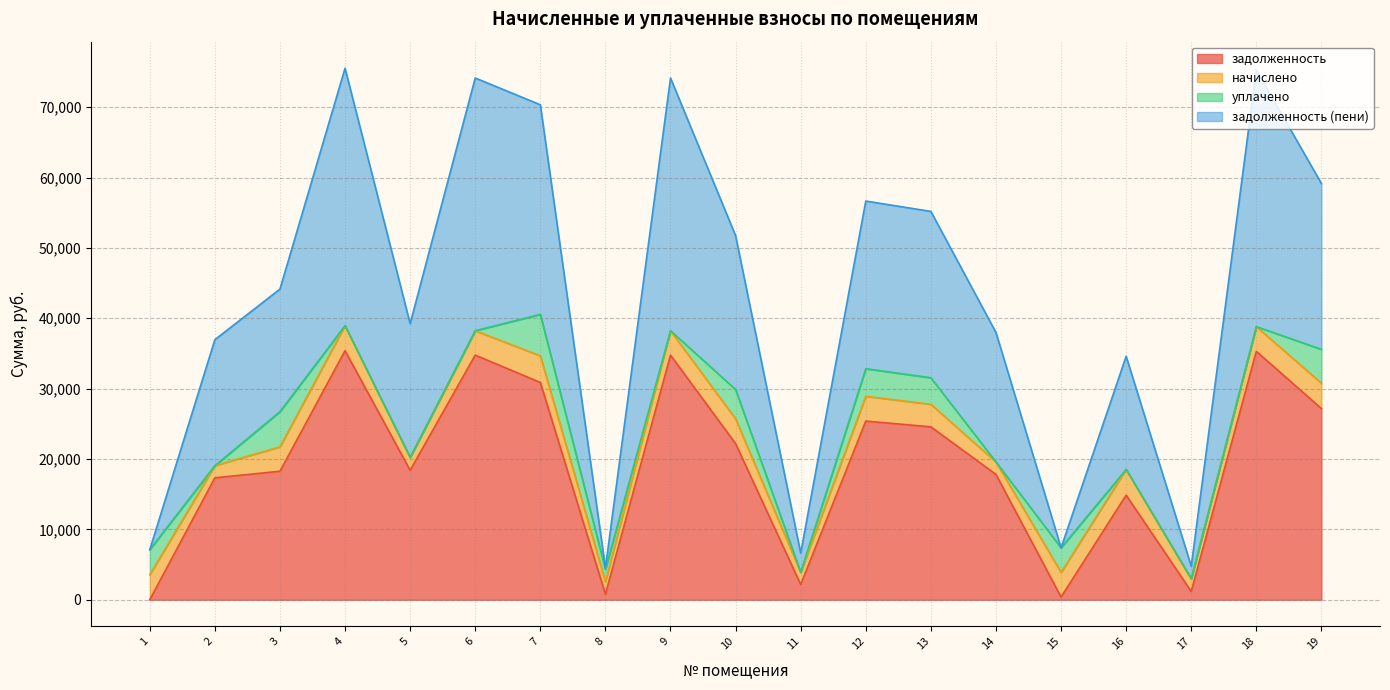

Which series has the widest spread of values?

задолженность (пени)